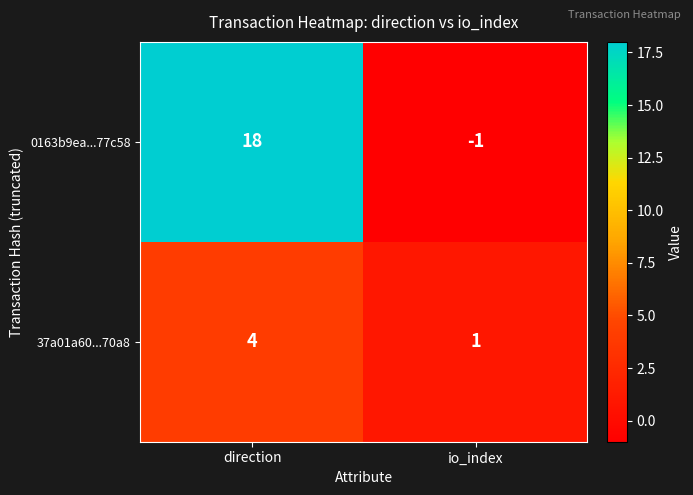

At how many categories does at least one series exceed 5?

1